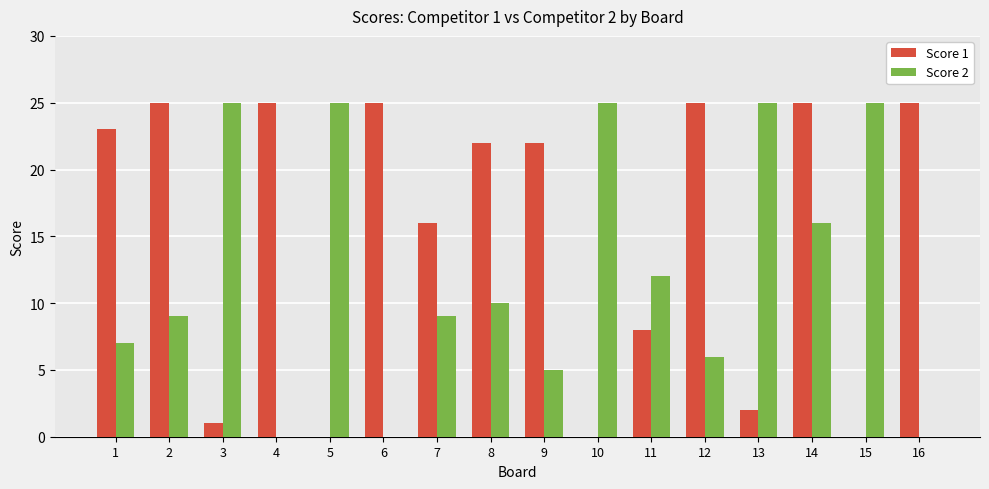

How many groups of bars are there?

16